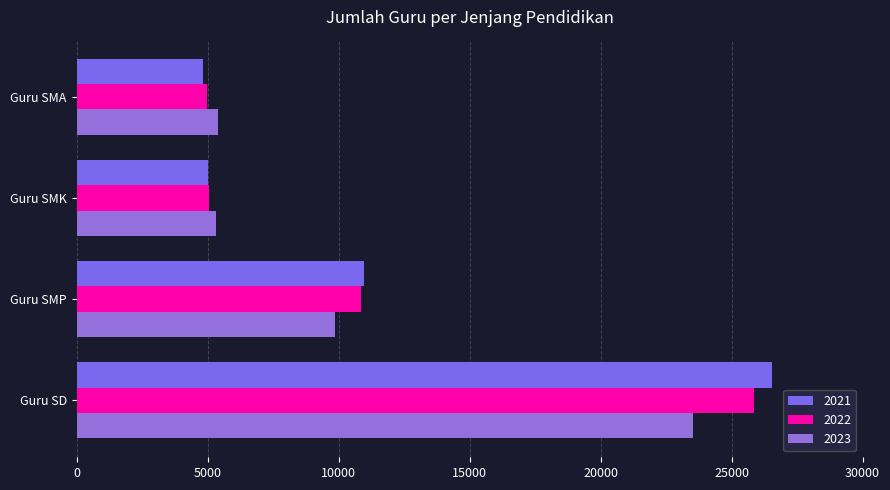

Count the number of categories in the chart.

4